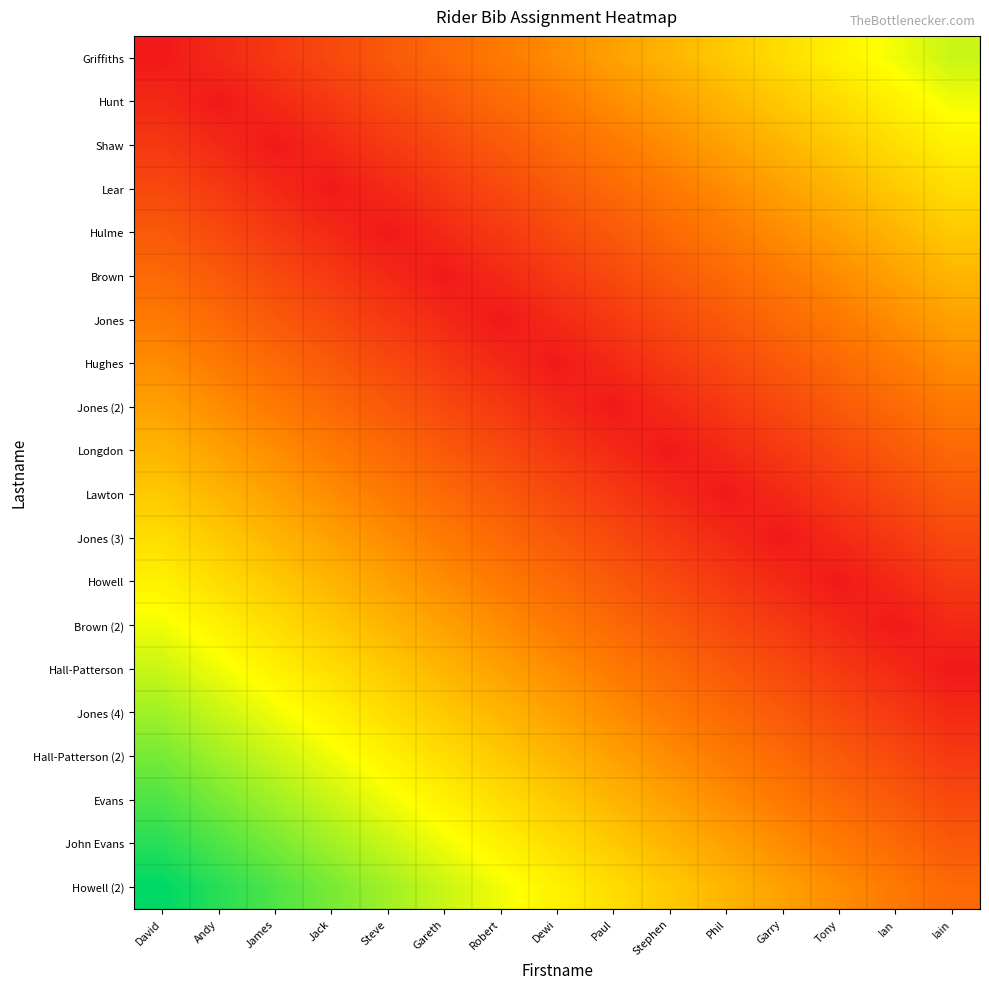

How many series are shown in this chart?

20